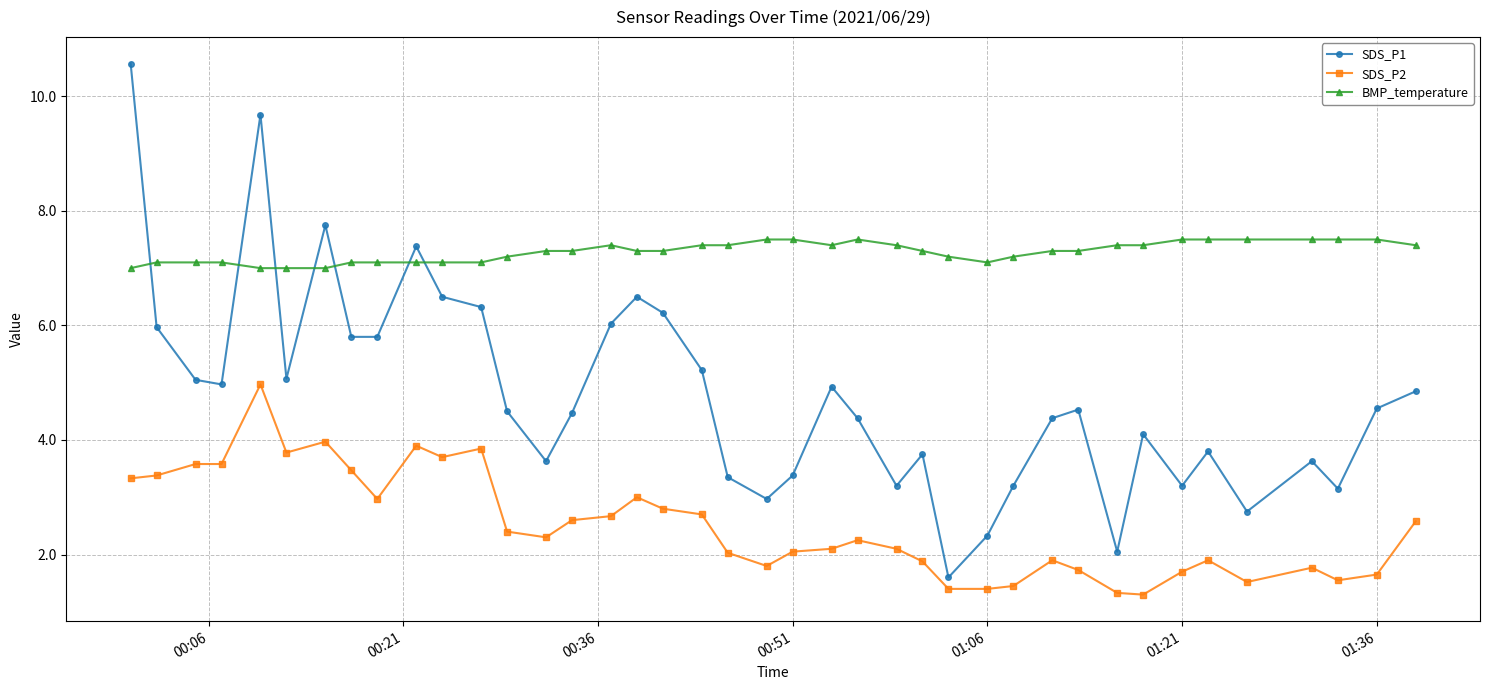

What is the average value of the SDS_P2 series?

2.5